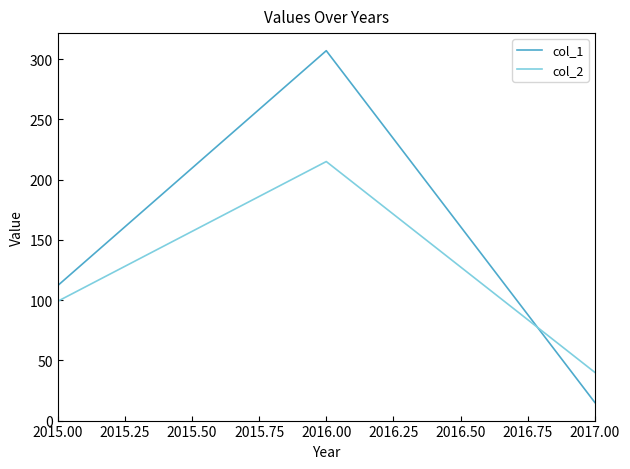

What is the maximum value shown in the chart?

307